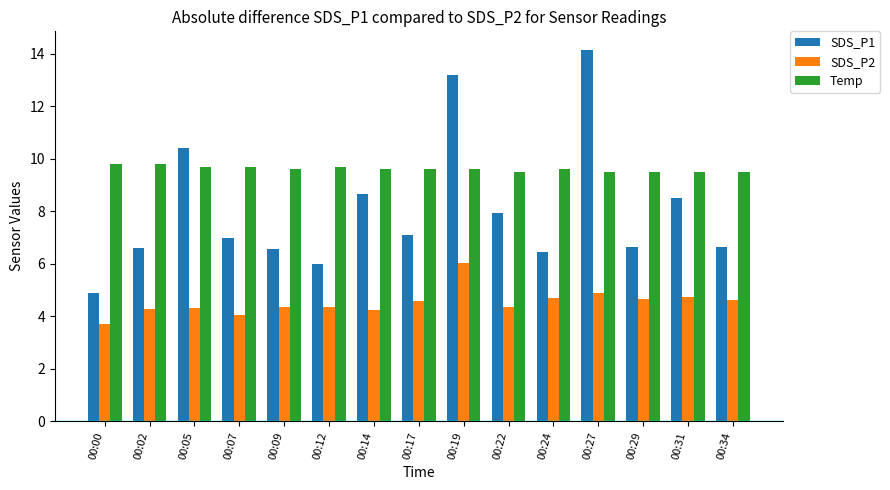

At which label does SDS_P1 reach its peak?

00:27